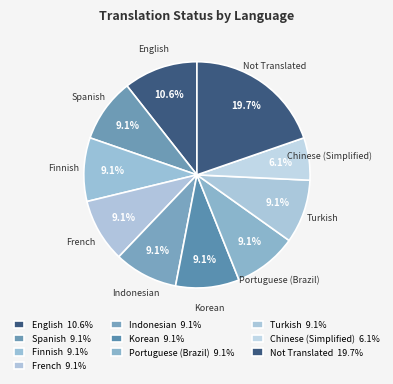

How many slices are in this pie chart?

10